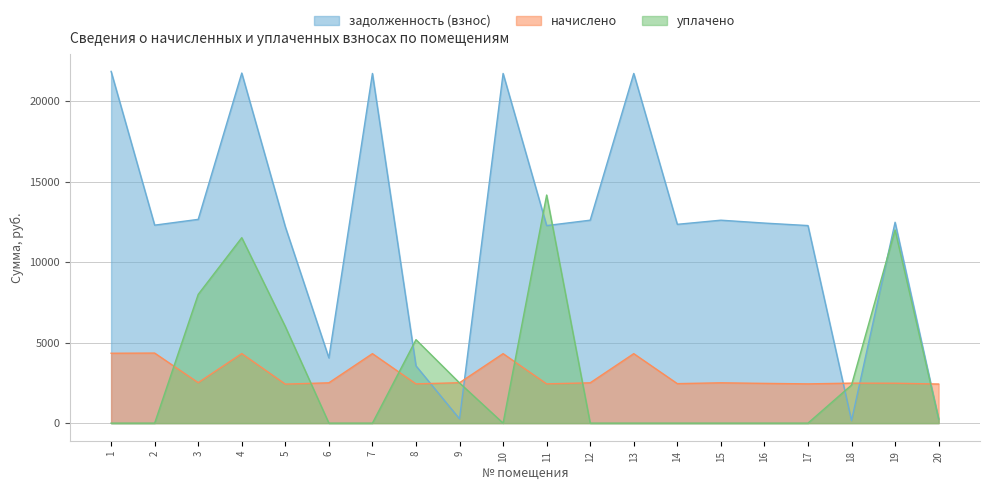

Reading left to right, extract all data points from this chart.

задолженность (взнос): 1=21853.7	2=12300.7	3=12660.2	4=21751.0	5=12198.0	6=4053.1	7=21725.3	8=3559.5	9=266.5	10=21725.3	11=12275.0	12=12608.9	13=21724.9	14=12352.1	15=12608.9	16=12429.1	17=12275.0	18=156.7	19=12480.5	20=257.2
начислено: 1=4342.7	2=4352.9	3=2515.8	4=4322.2	5=2424.0	6=2505.6	7=4317.1	8=2439.3	9=2510.6	10=4317.1	11=2439.3	12=2505.6	13=4317.1	14=2454.6	15=2505.6	16=2469.9	17=2439.3	18=2485.2	19=2480.0	20=2429.0
уплачено: 1=0.0	2=0.0	3=8000.0	4=11522.0	5=6000.0	6=0.0	7=0.0	8=5186.3	9=2498.0	10=0.0	11=14172.5	12=0.0	13=0.0	14=0.0	15=0.0	16=0.0	17=0.0	18=2365.9	19=12000.0	20=257.0